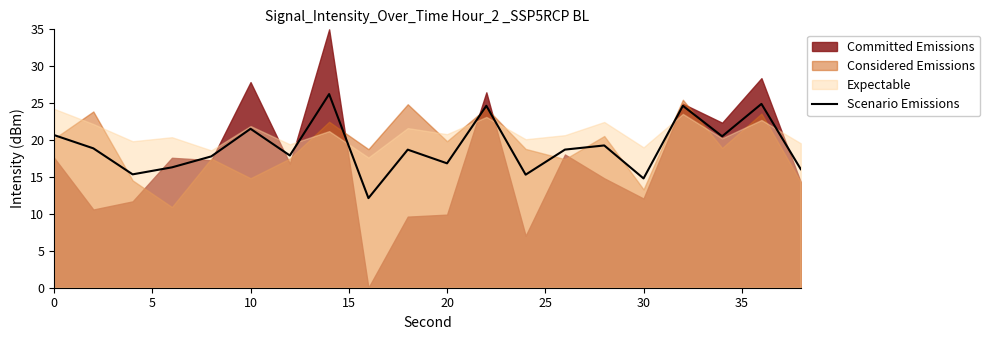

What is the maximum value for Scenario Emissions?

26.2